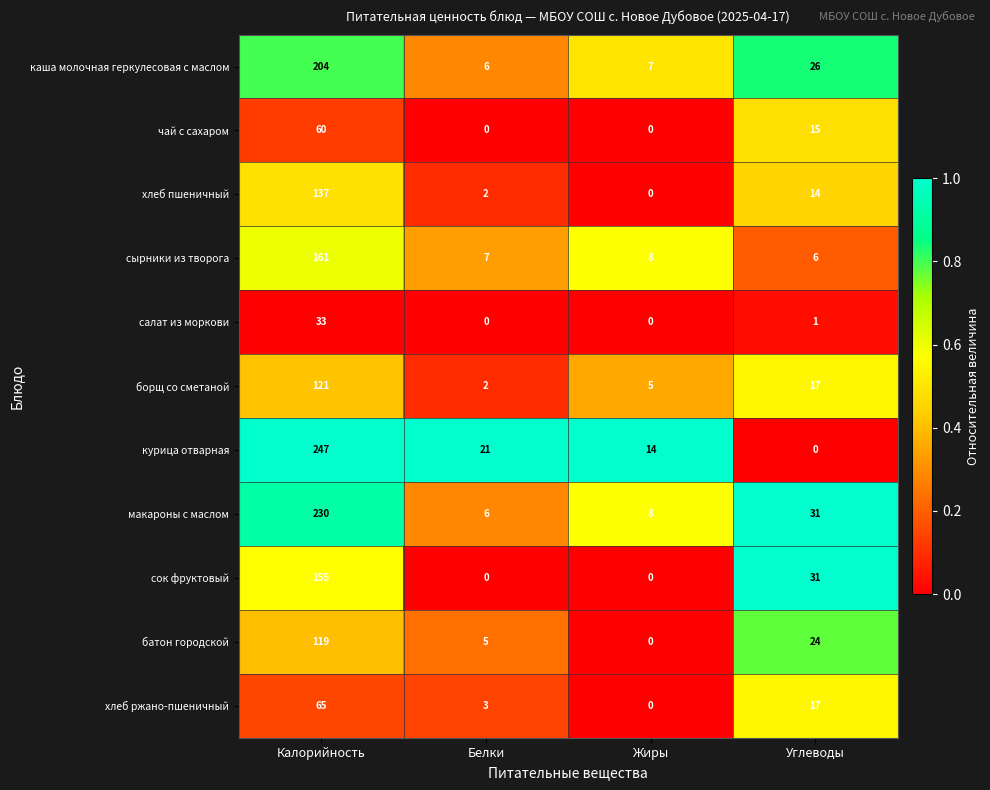

The макароны с маслом series shows 31 at Углеводы. True or false?

True